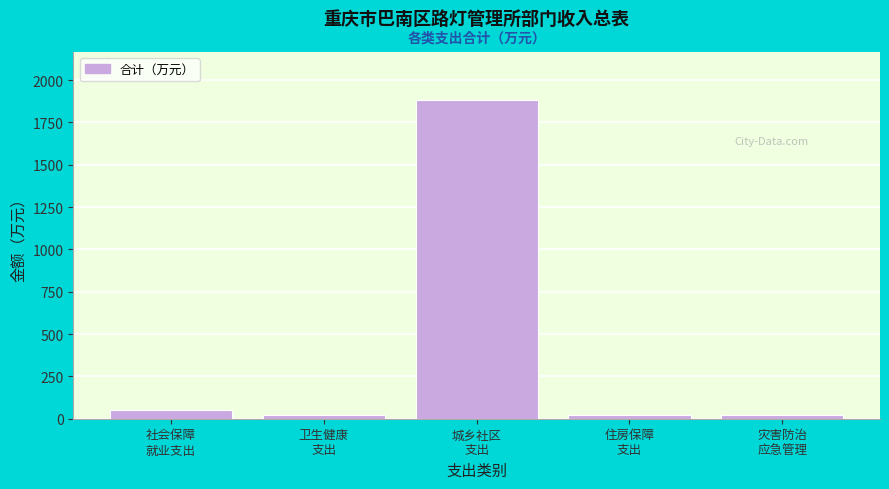

What is the sum of all values?

1996.9